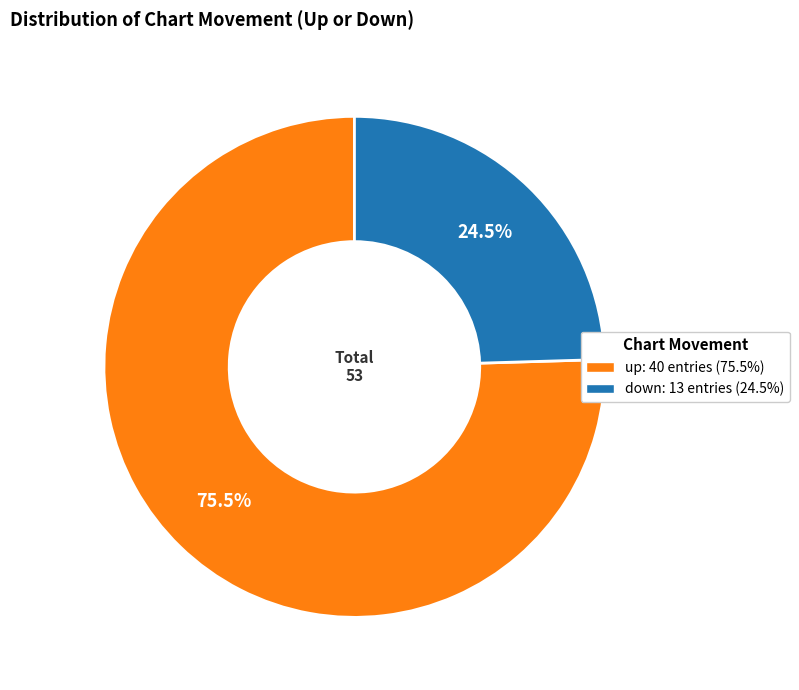

Rank the categories by value from highest to lowest.

up, down